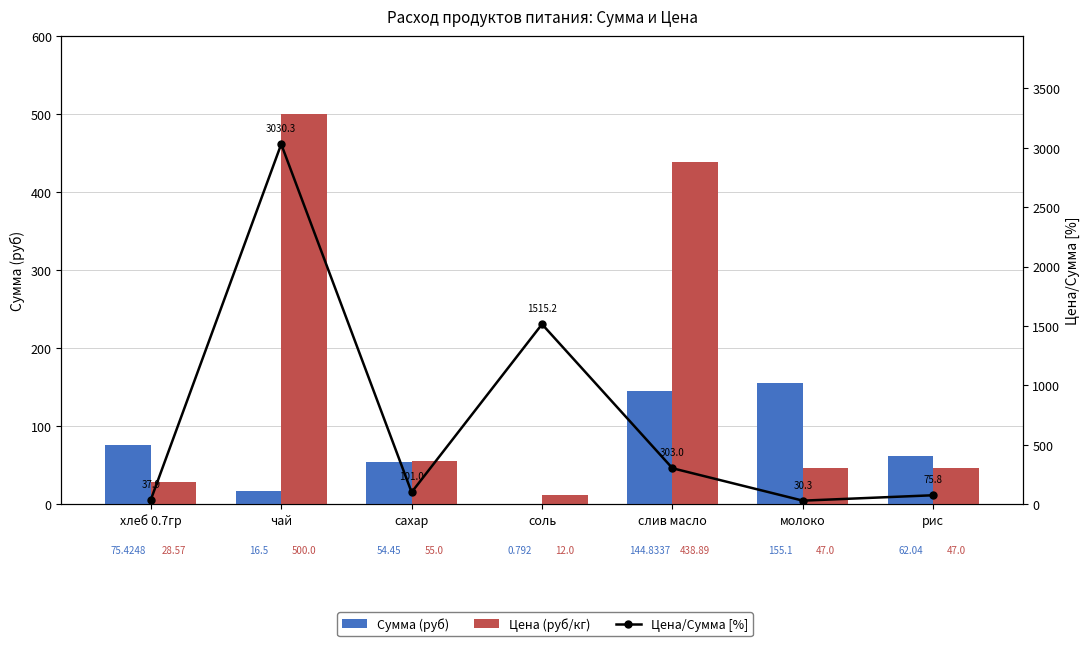

What is the maximum value shown in the chart?

3030.3